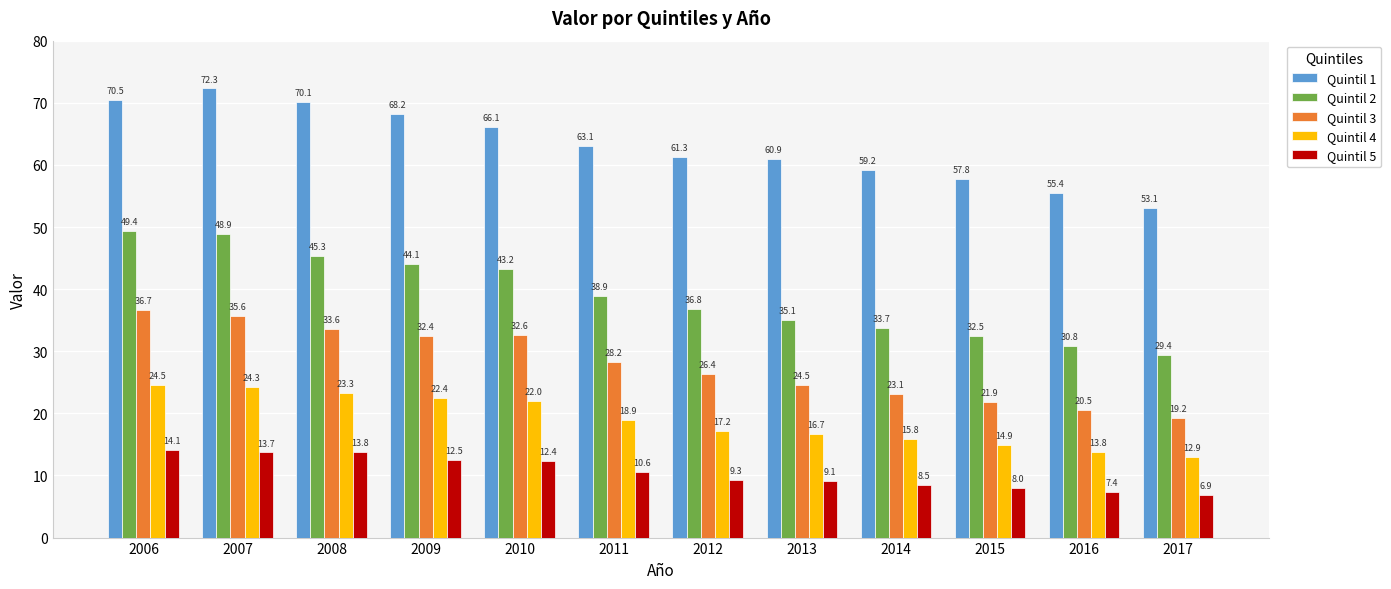

What is the total value across all series at 2012?

151.0